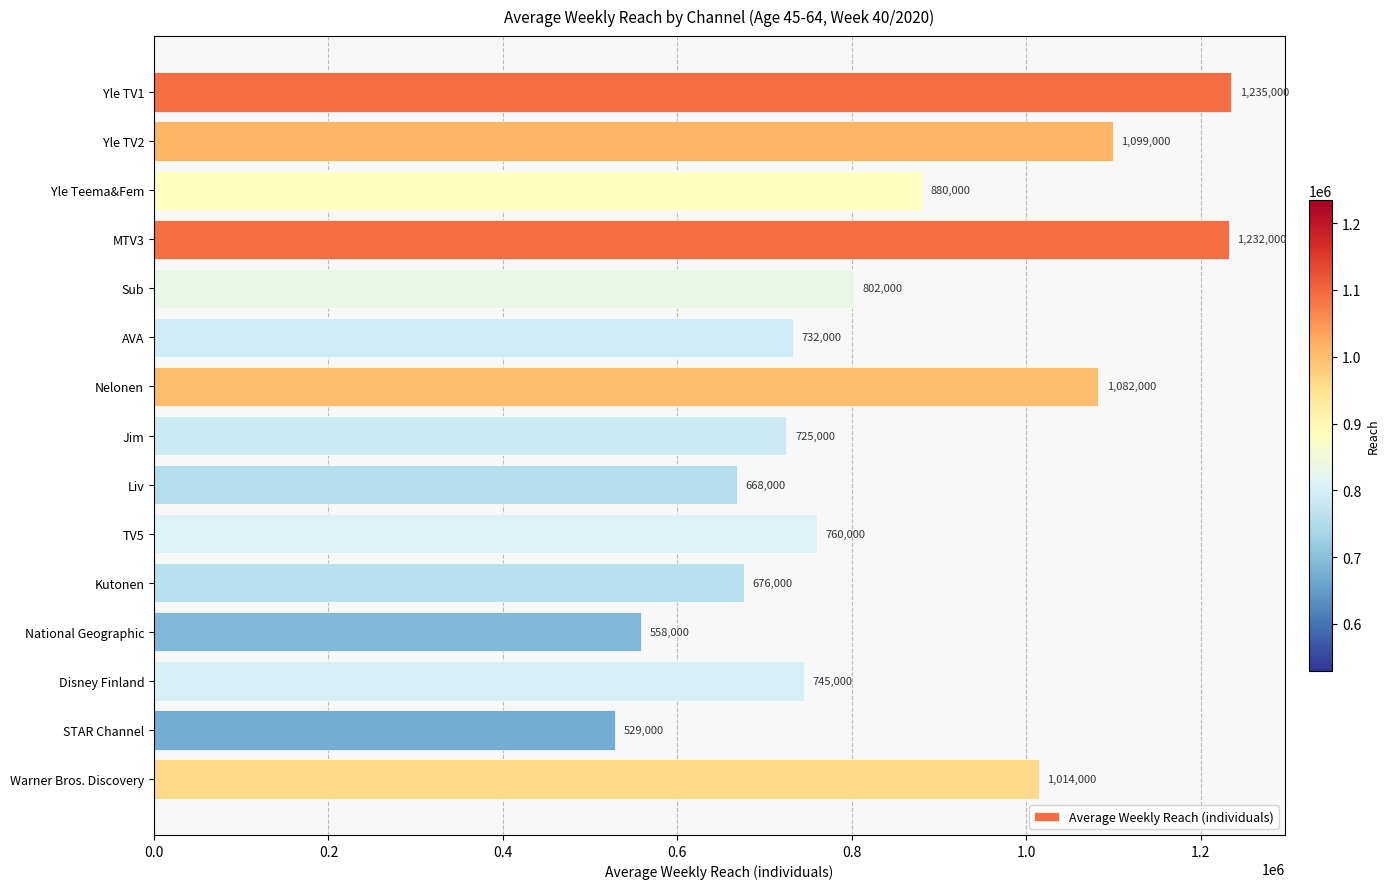

What is the label of the 5th bar from the top?

Sub